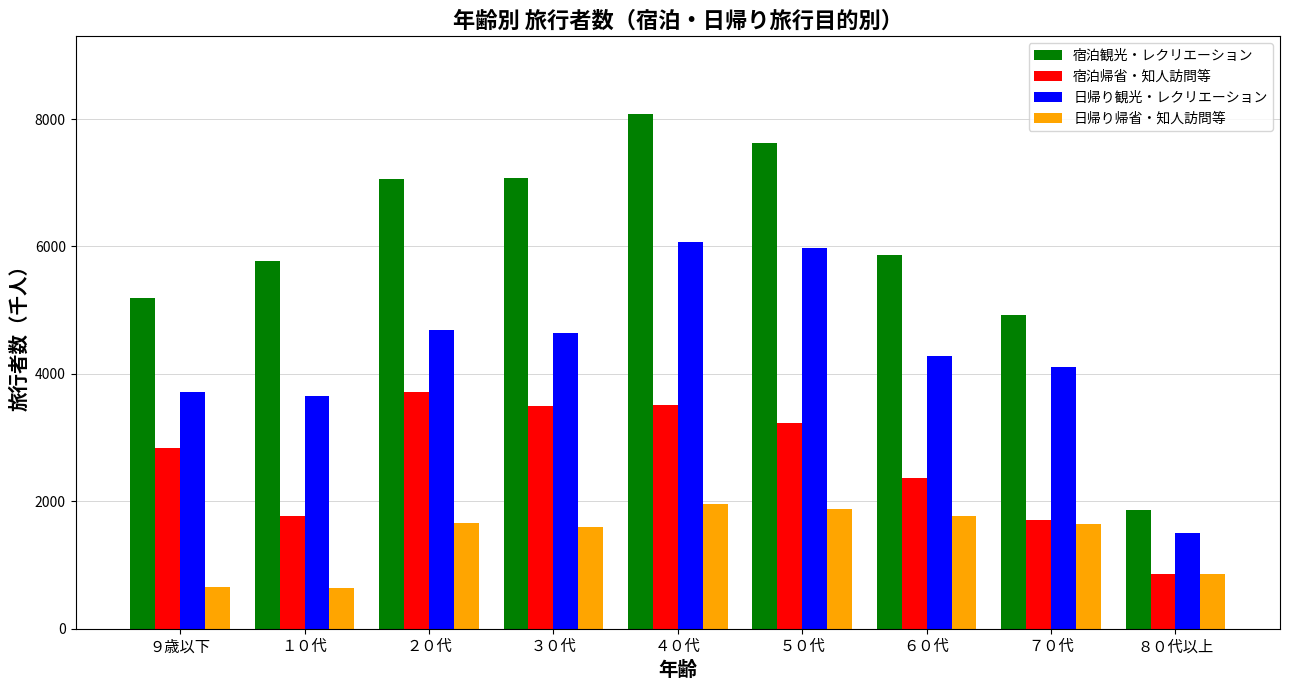

Read the 日帰り観光・レクリエーション value at ９歳以下.

3709.2